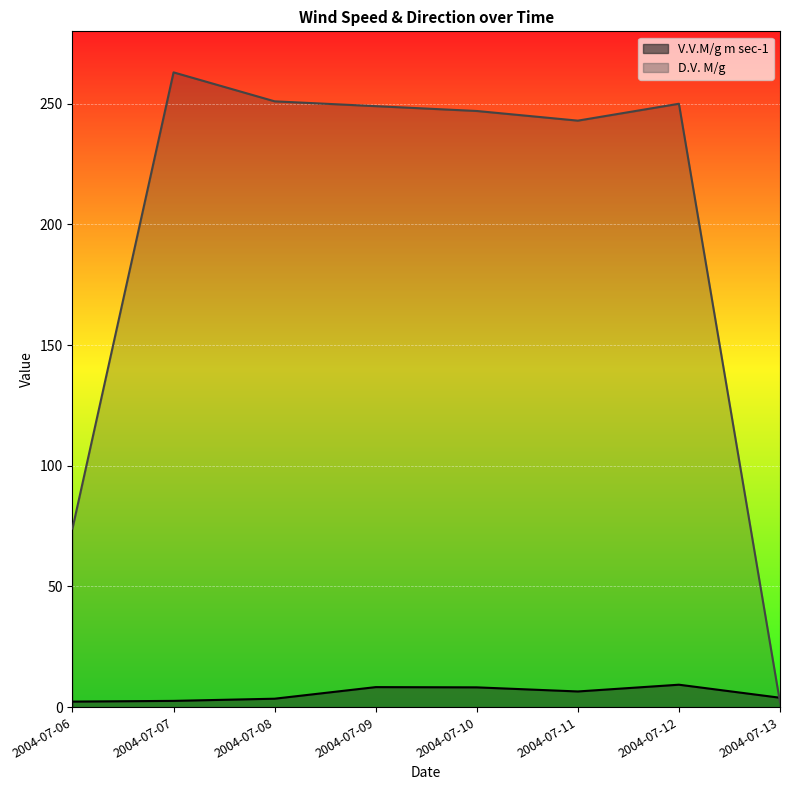

What is the difference between the second highest and minimum values in the V.V.M/g m sec-1 series?

6.0